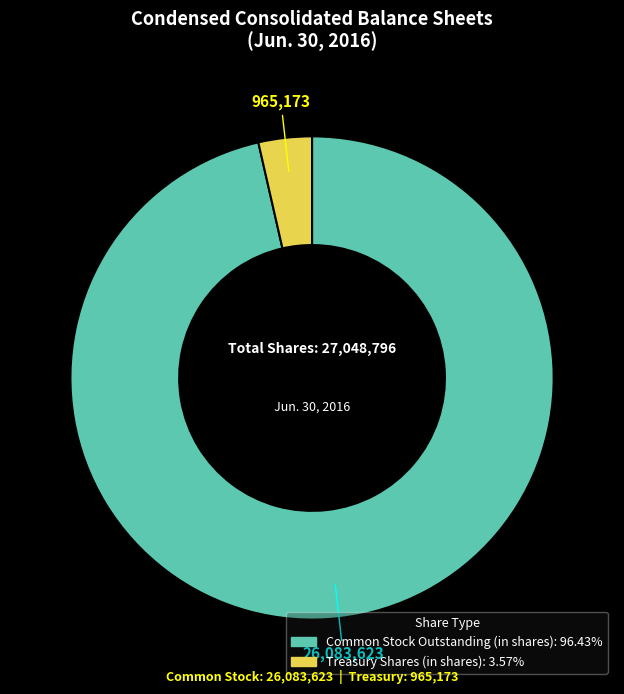

Rank the categories by value from highest to lowest.

Common Stock Outstanding (in shares), Treasury Shares (in shares)